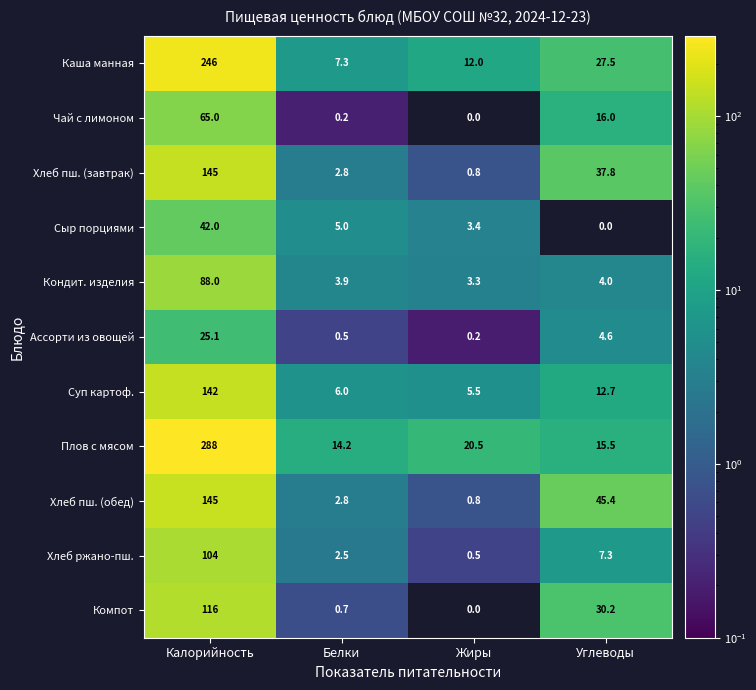

What is the lowest value of the Хлеб пш. (завтрак) series?

0.8